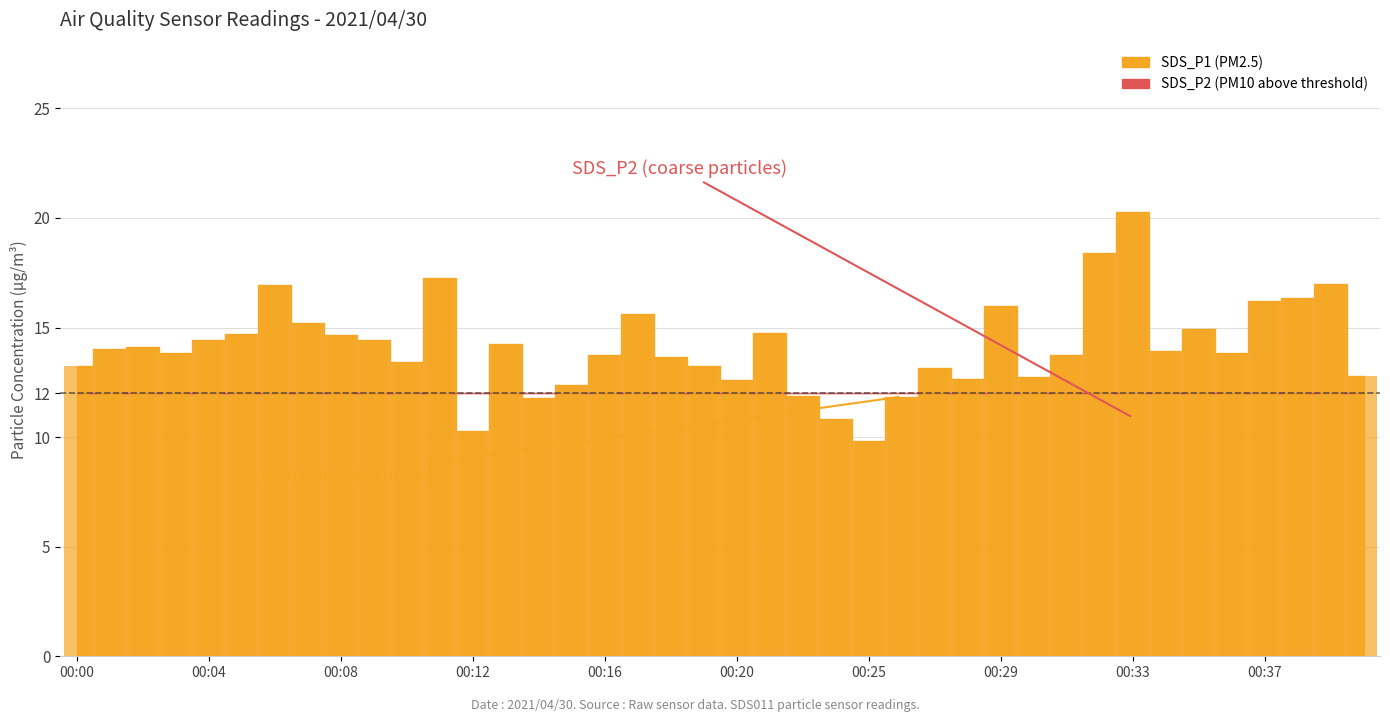

The SDS_P2 series shows 13.1 at 00:15. True or false?

False